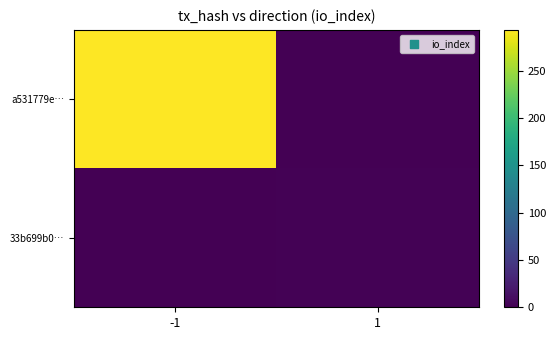

What is the total value across all series at -1?

293